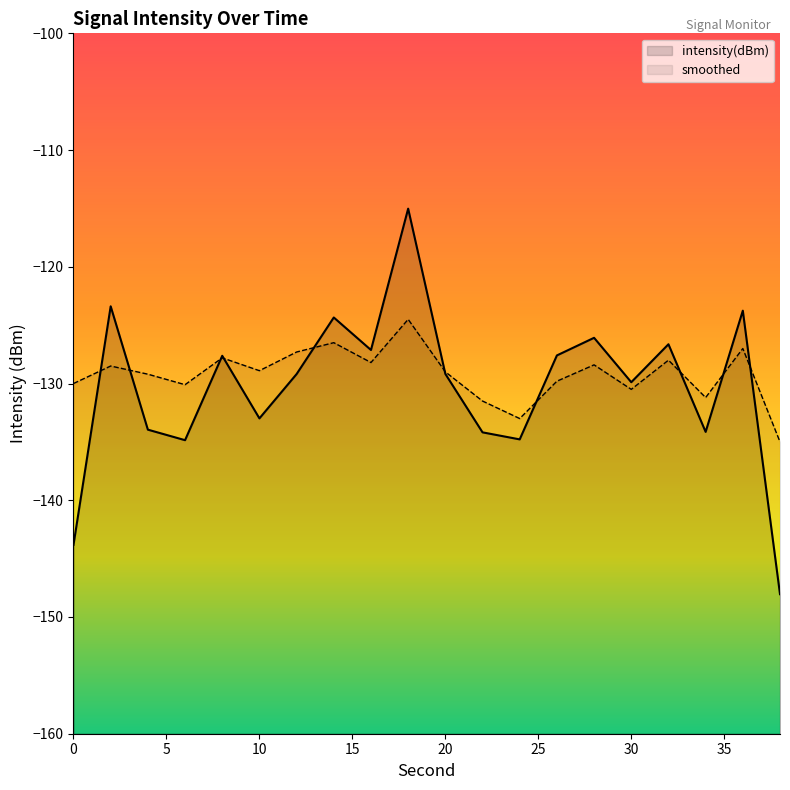

In smoothed, how many points are higher than both neighbors (excluding endpoints)?

7